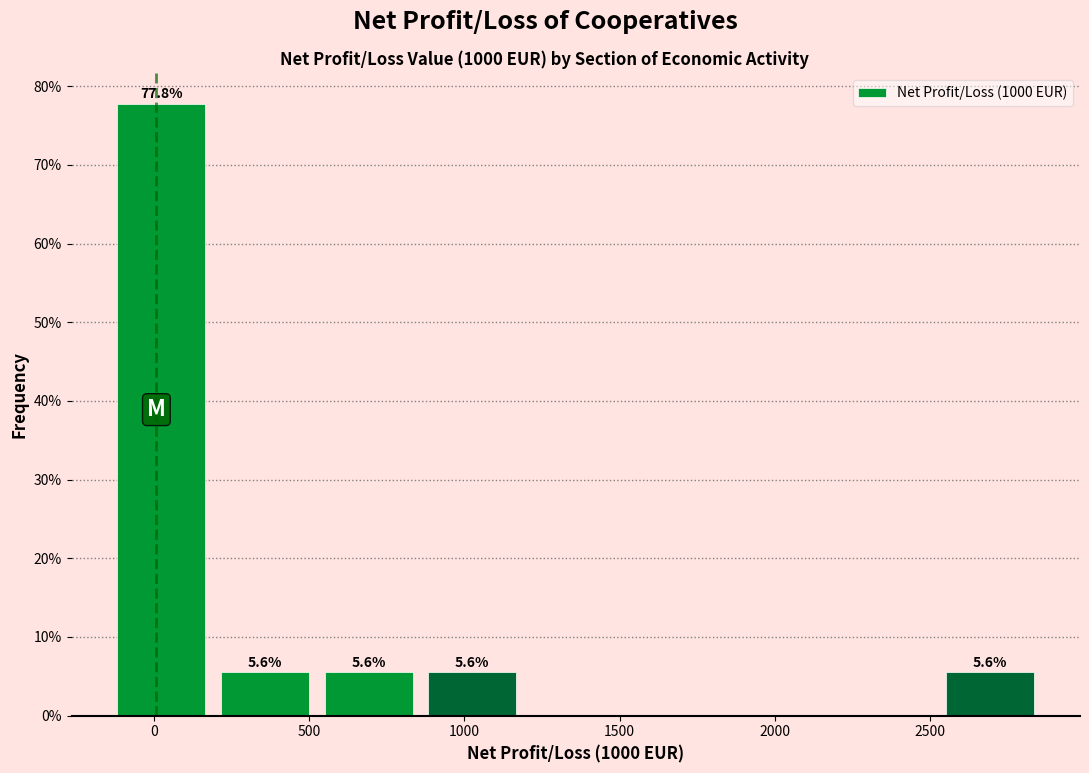

Which range on the x-axis has the tallest bar?

-150 to 200